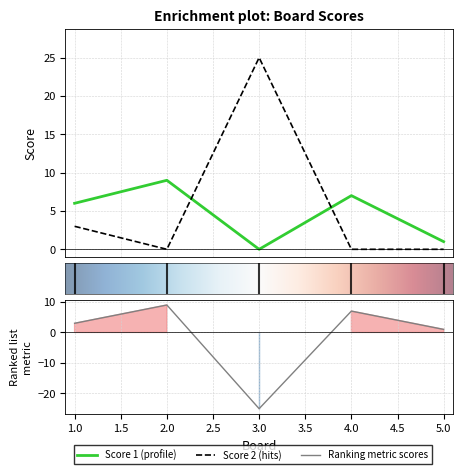

Where is the first local minimum for Score 2?

2